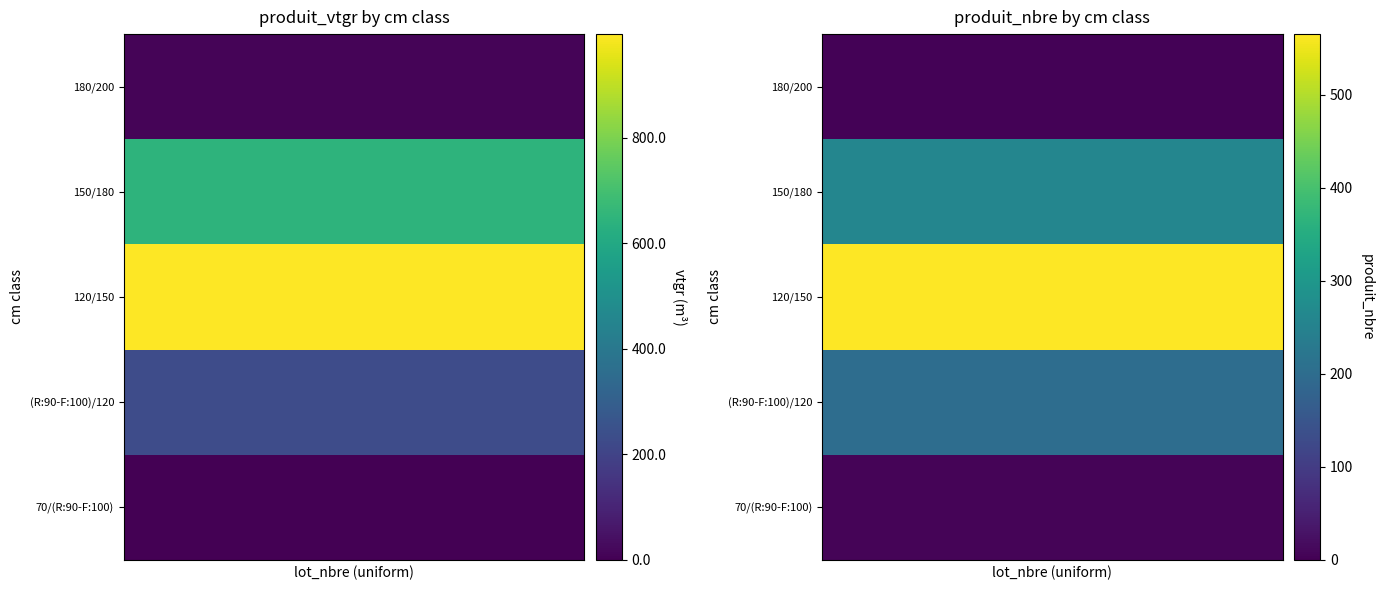

Count the number of categories in the chart.

10